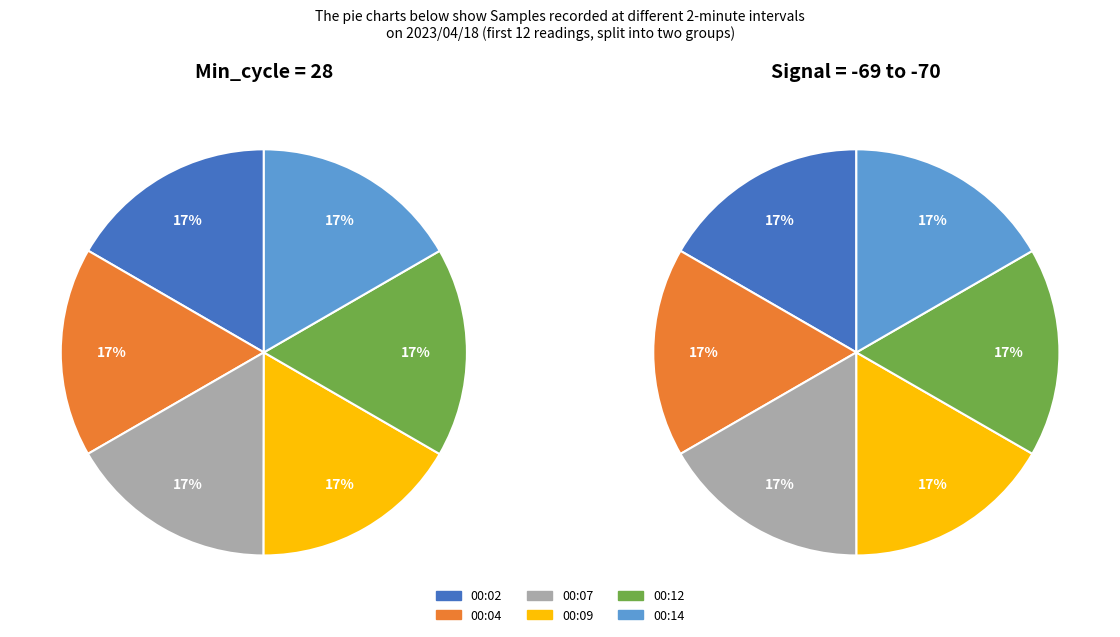

Which category has the smallest portion of the pie?

00:02